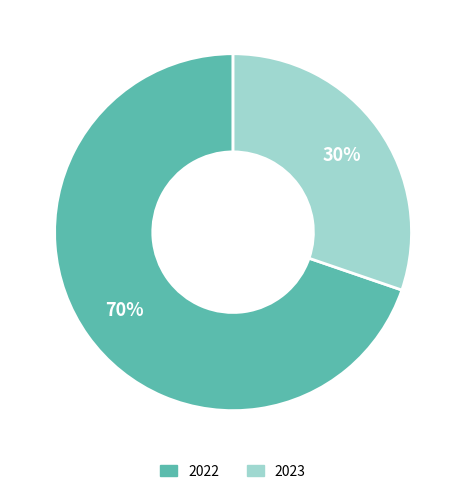

To the nearest percent, what is the average slice percentage?

50%